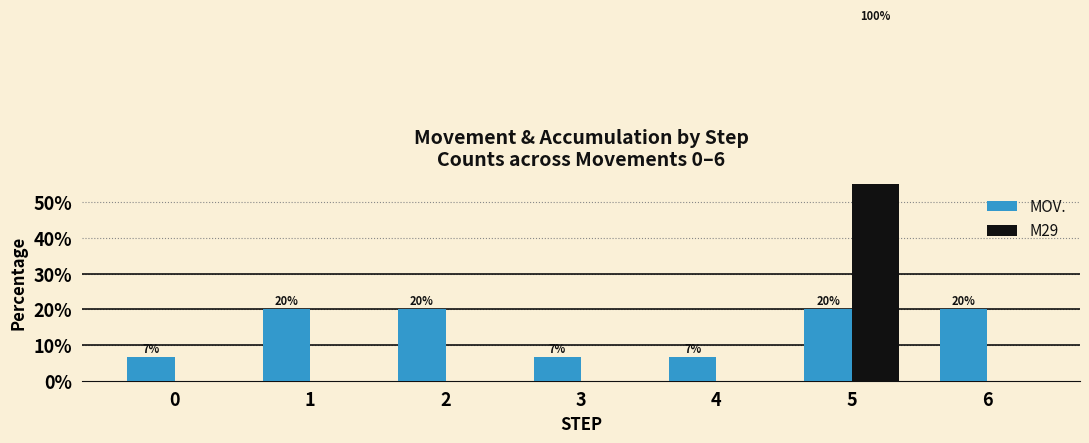

List the series in order of their peak value, highest first.

M29, MOV.